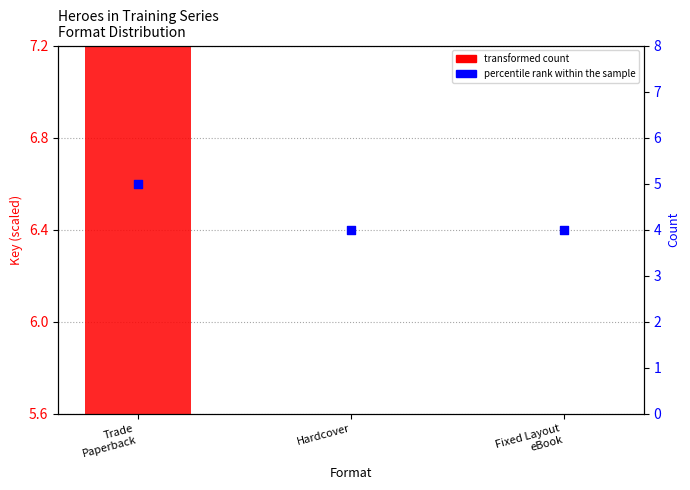

What is the total value across all series at Hardcover?

4.0